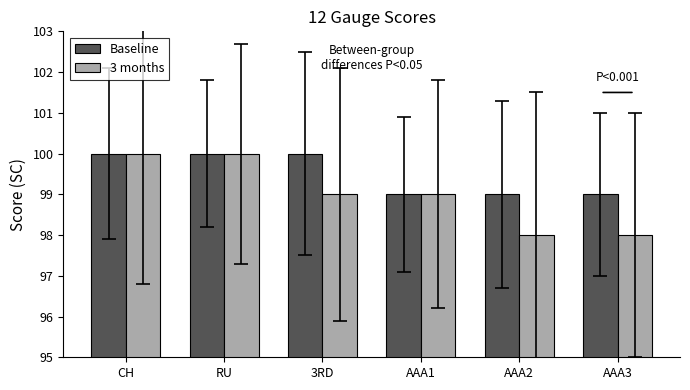

What is the lowest value of the 3 months series?

98